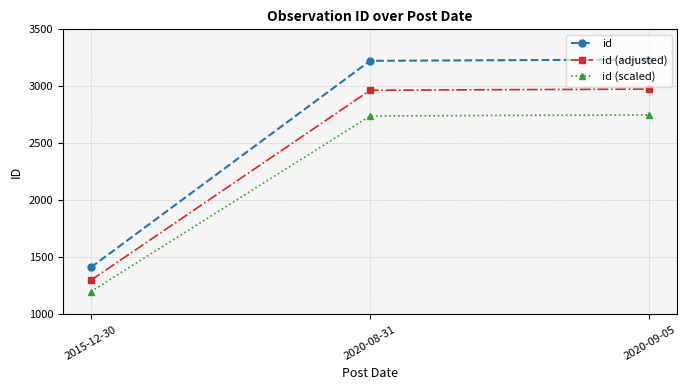

What is the difference between the highest and lowest values at 2020-08-31?

483.6